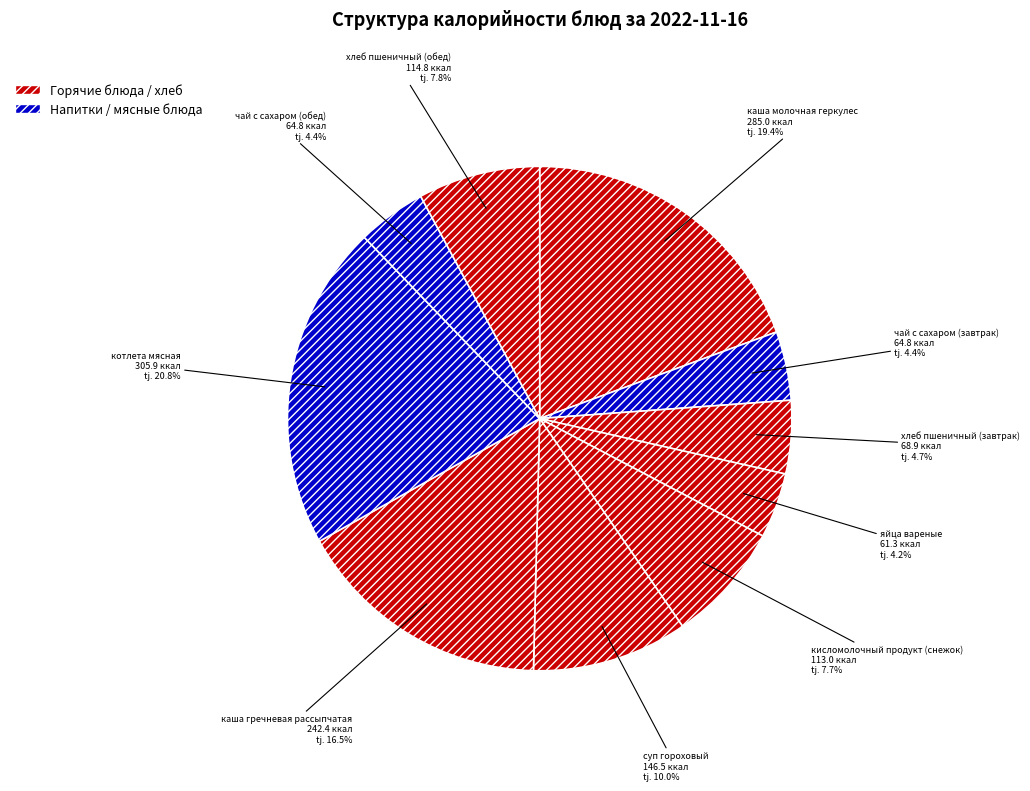

Does хлеб пшеничный (завтрак) account for over 50% of the chart?

No